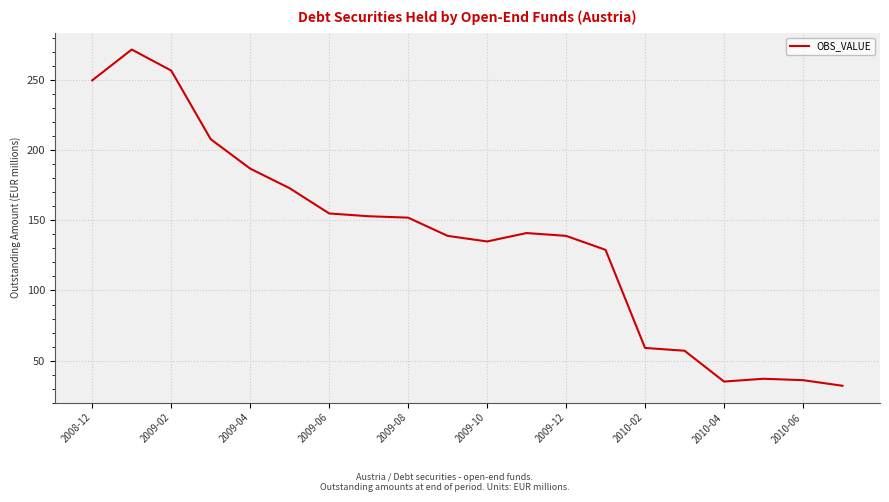

What is the smallest value displayed?

32